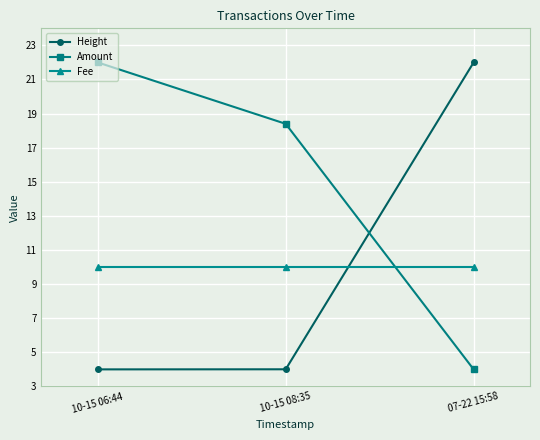

Reading right to left, what are all the values shown in this chart?

Height: 07-22 15:58=22.0	10-15 08:35=4.0	10-15 06:44=4.0
Amount: 07-22 15:58=4.0	10-15 08:35=18.4	10-15 06:44=22.0
Fee: 07-22 15:58=10.0	10-15 08:35=10.0	10-15 06:44=10.0